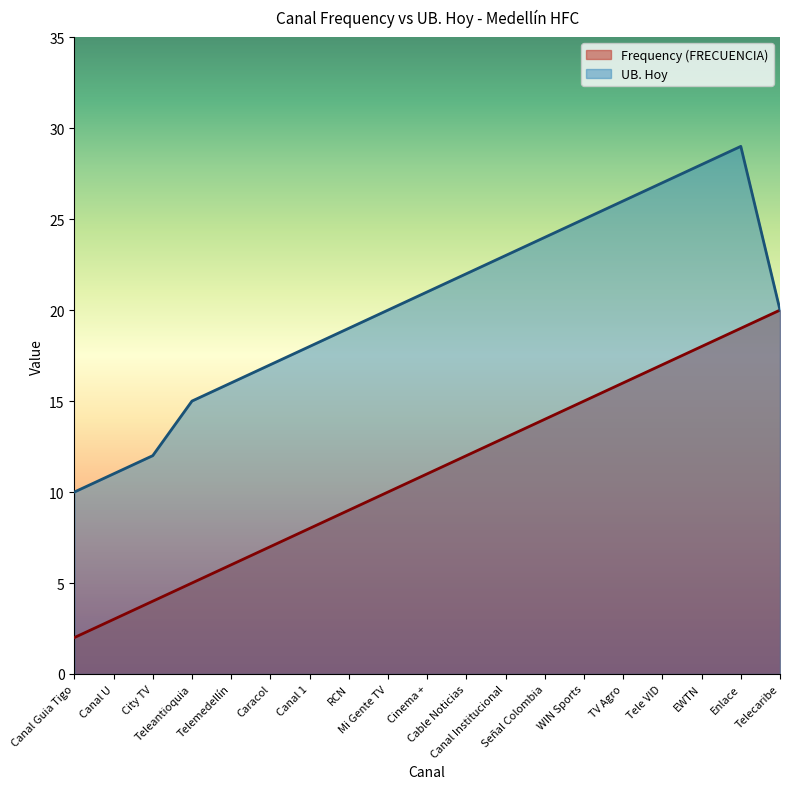

The value of UB. Hoy at RCN is 13. True or false?

False